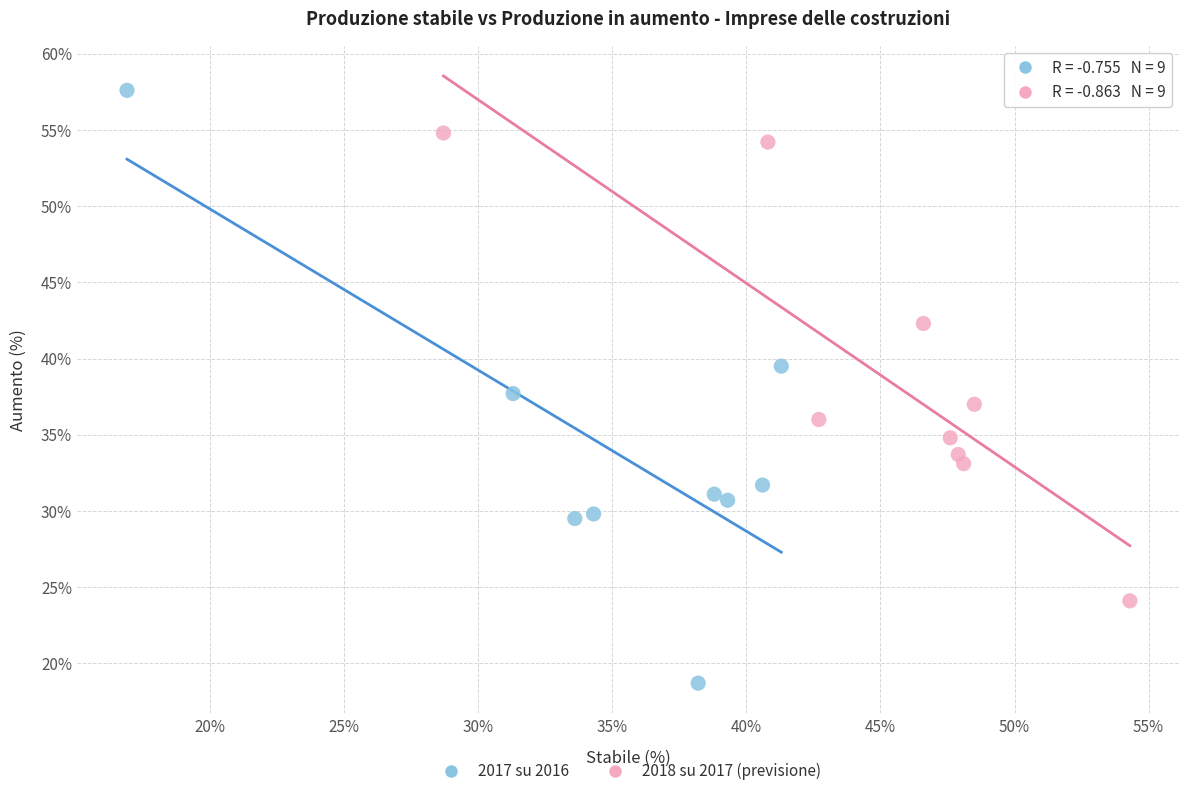

Which series has the largest Y range (max minus min)?

2017 su 2016